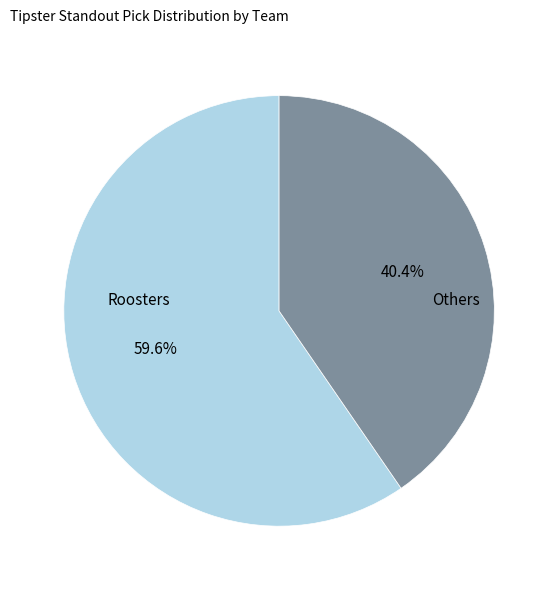

Does any single category account for the majority?

Yes